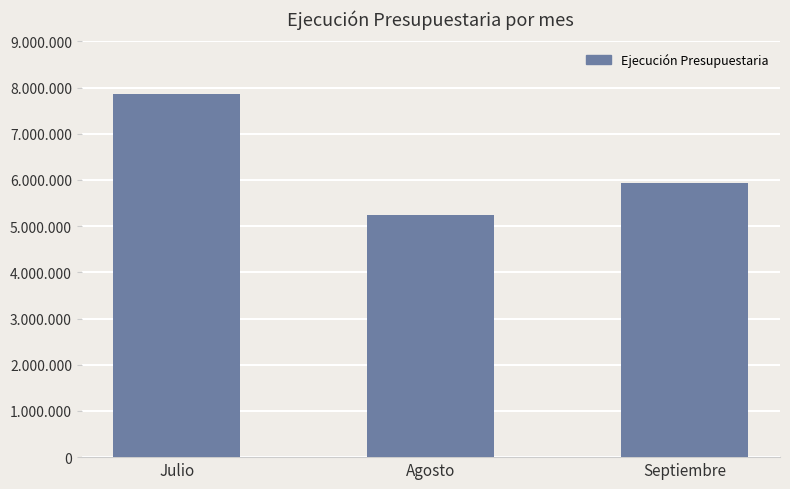

Does the chart contain any negative values?

No